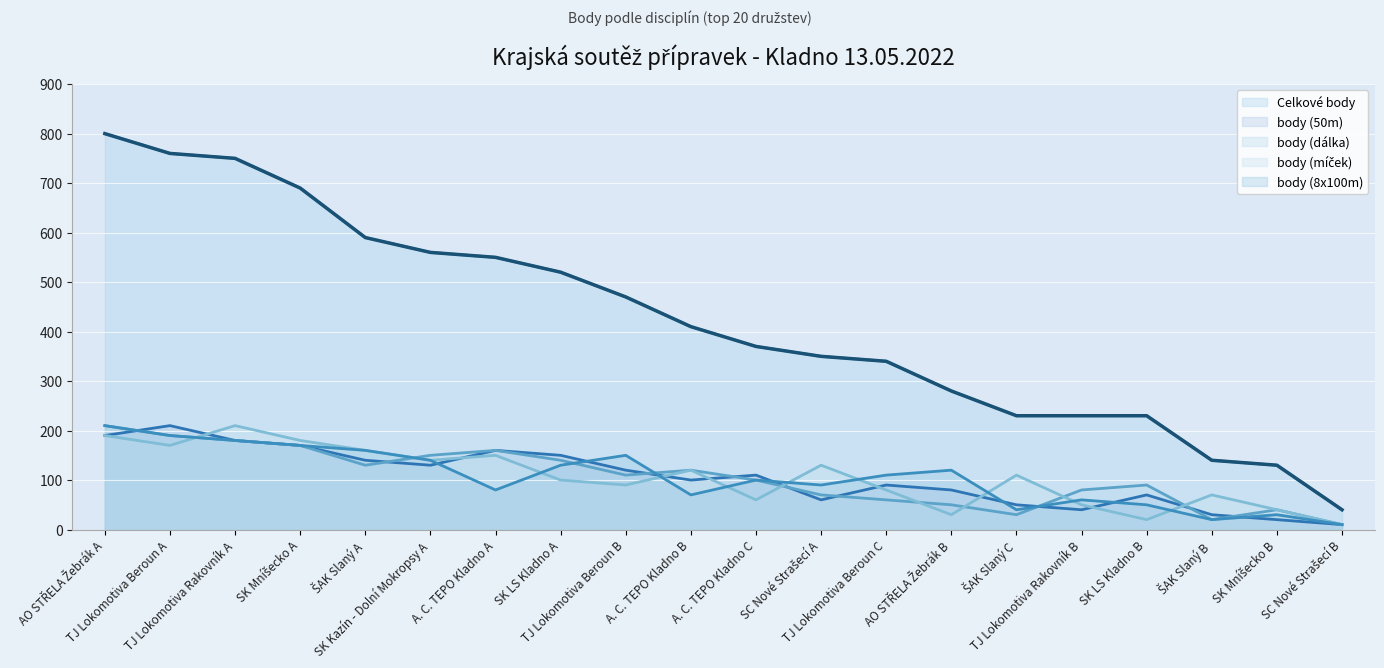

What position from the left is ŠAK Slaný A?

5